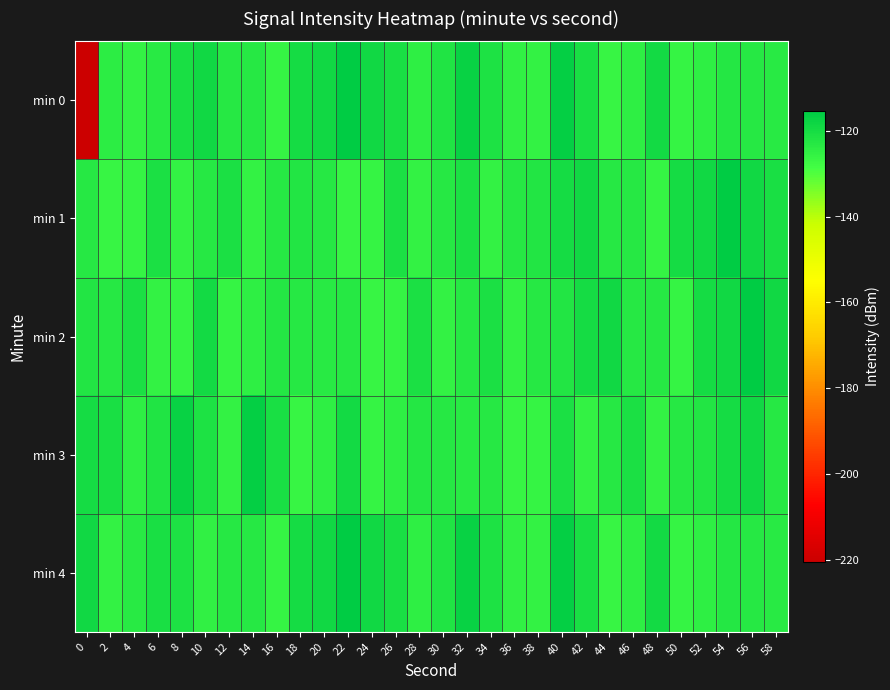

At 4, list the series in order from smallest to largest.

min 1, min 0, min 3, min 4, min 2